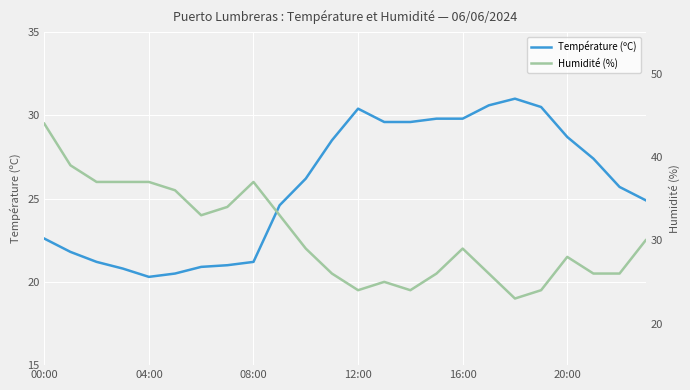

Rank the series by their average value, from lowest to highest.

Température (ºC), Humidité (%)